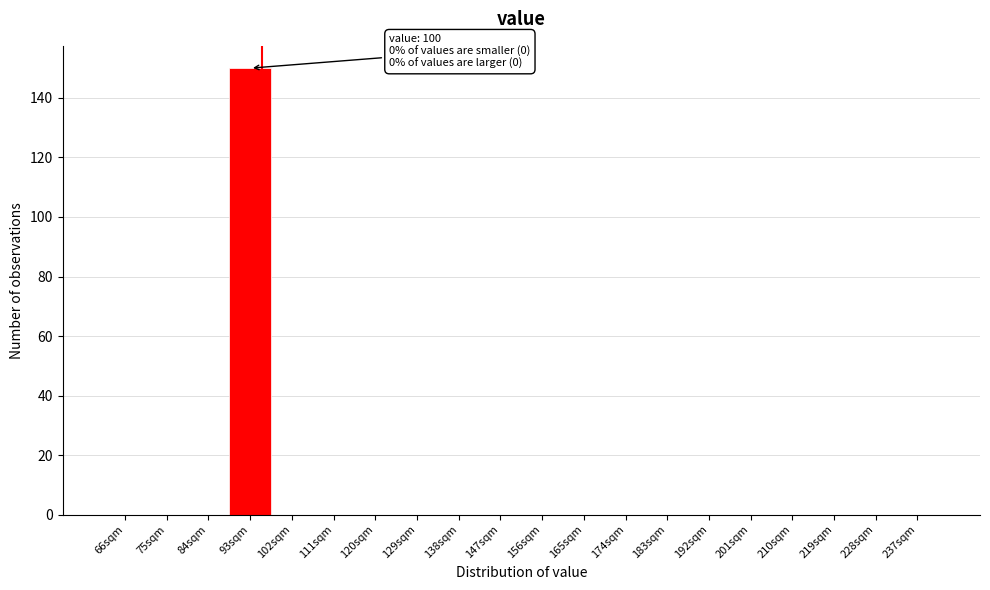

Reading left to right, what are all the values shown in this chart?

66sqm=0	75sqm=0	84sqm=0	93sqm=150	102sqm=0	111sqm=0	120sqm=0	129sqm=0	138sqm=0	147sqm=0	156sqm=0	165sqm=0	174sqm=0	183sqm=0	192sqm=0	201sqm=0	210sqm=0	219sqm=0	228sqm=0	237sqm=0